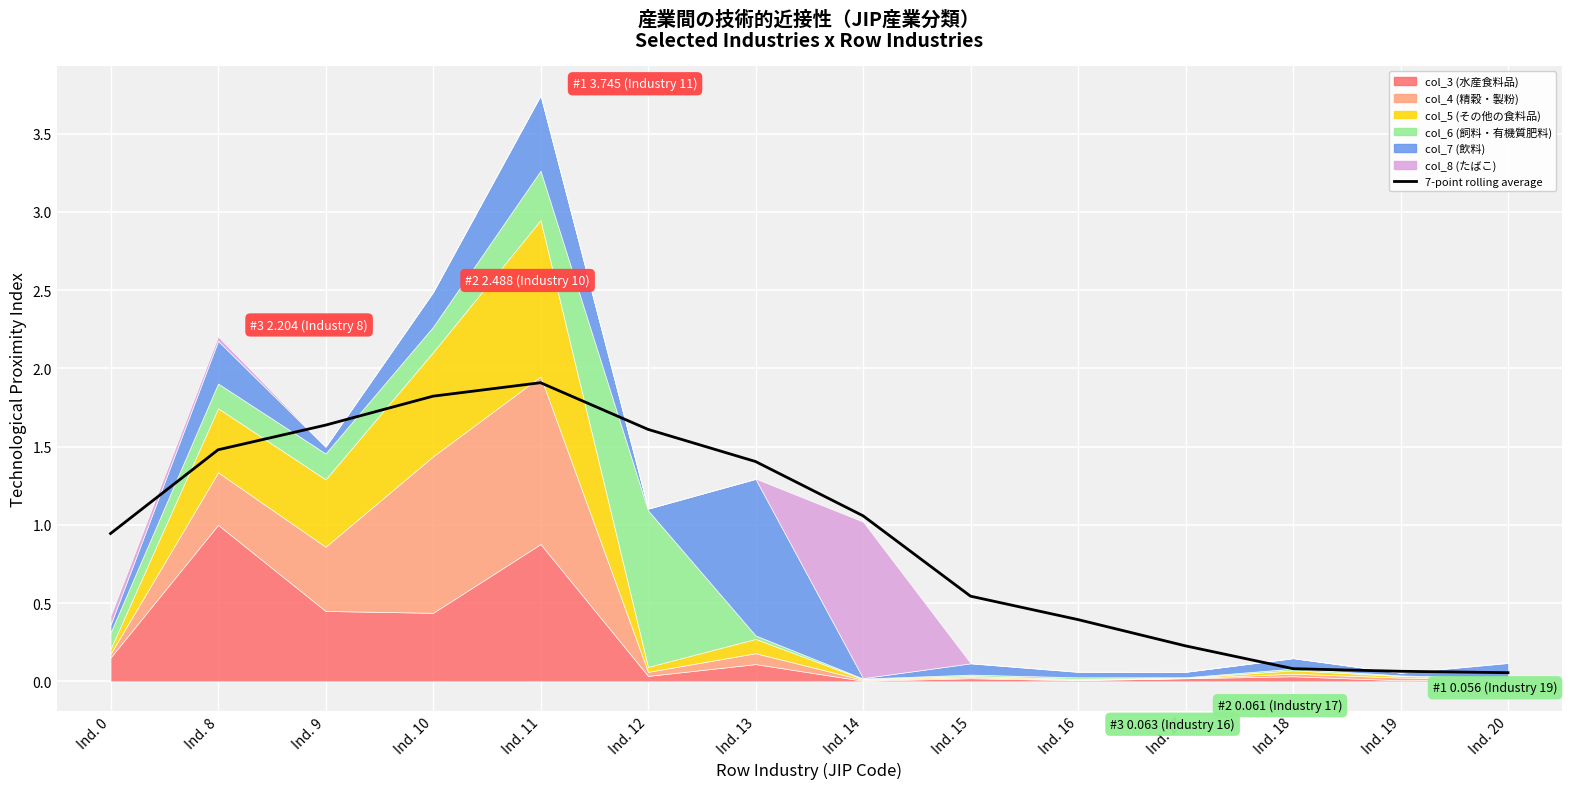

What is the smallest value displayed?

0.1